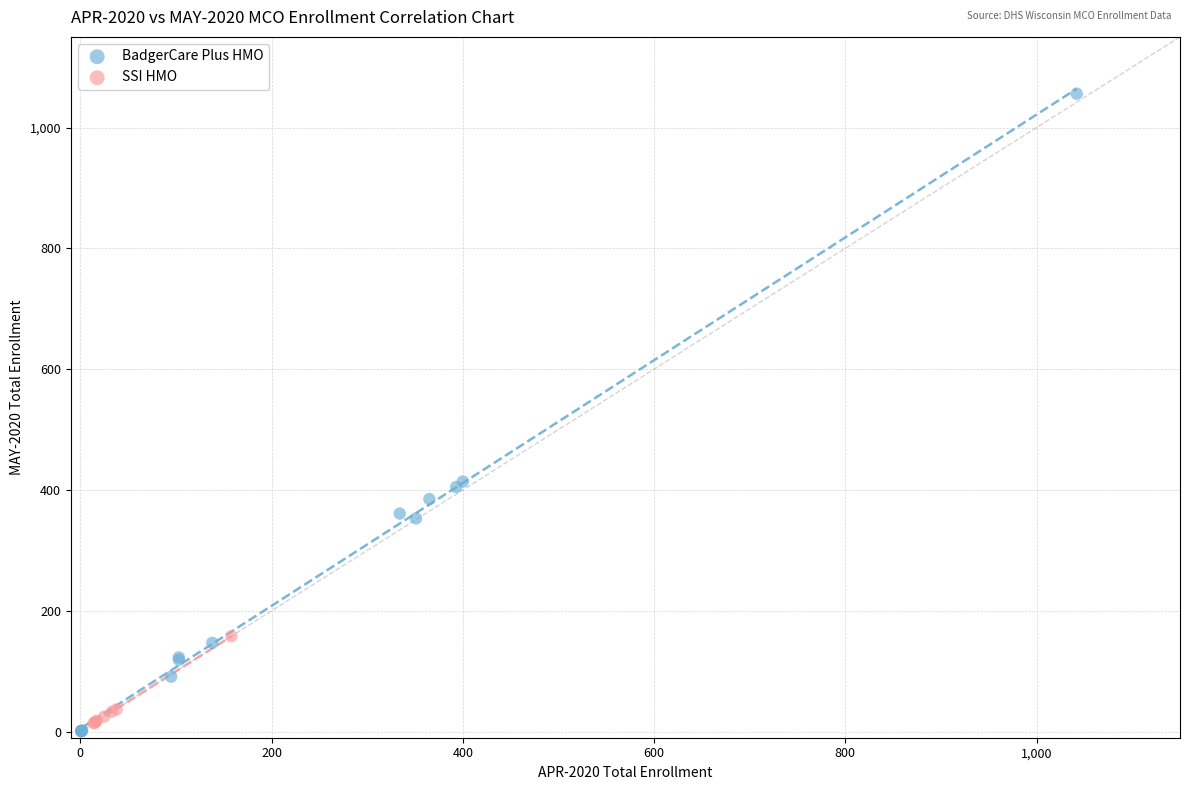

Which series has the largest Y range (max minus min)?

BadgerCare Plus HMO